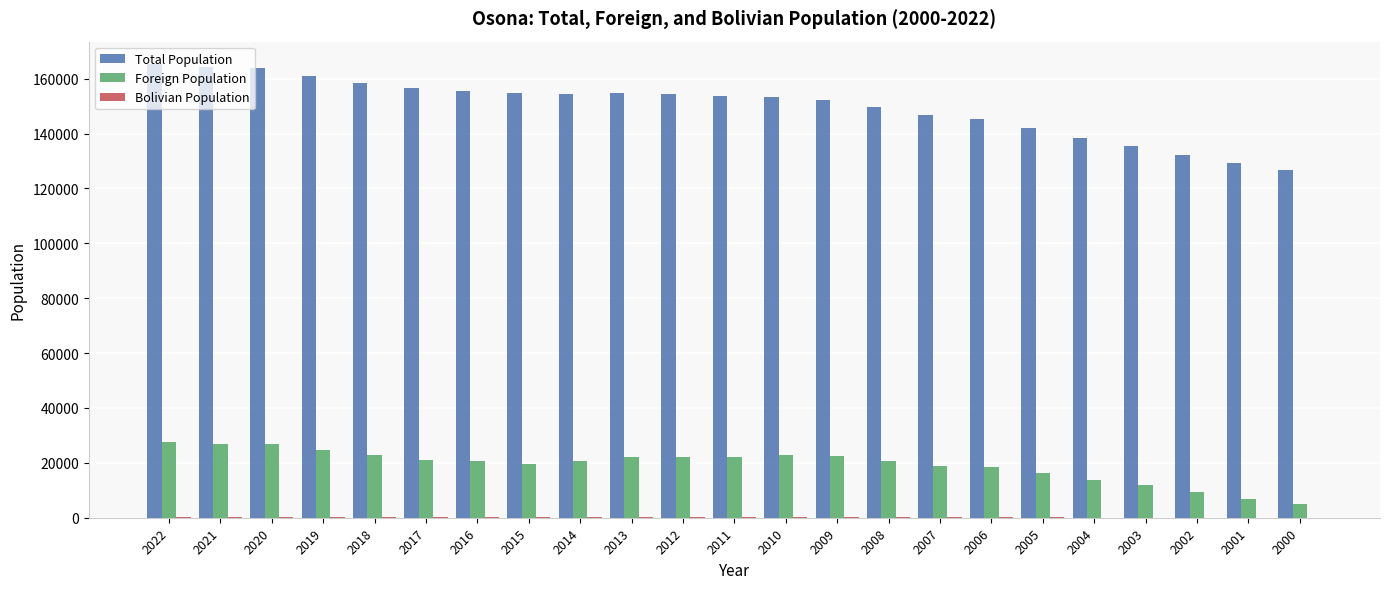

What is the maximum value shown in the chart?

165229